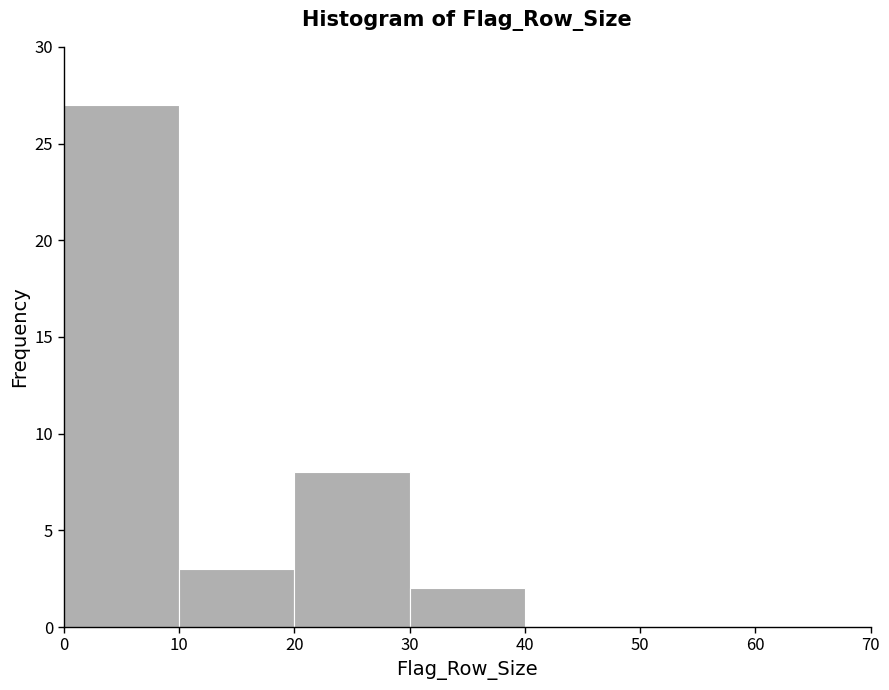

Reading left to right, list every bar in this chart as the range it spans on the x-axis followed by its height. The values are not printed on the chart, so give them approximately, as read against the axis.

0 to 10: 27
10 to 20: 3
20 to 30: 8
30 to 40: 2
40 to 50: 0
50 to 60: 0
60 to 70: 0